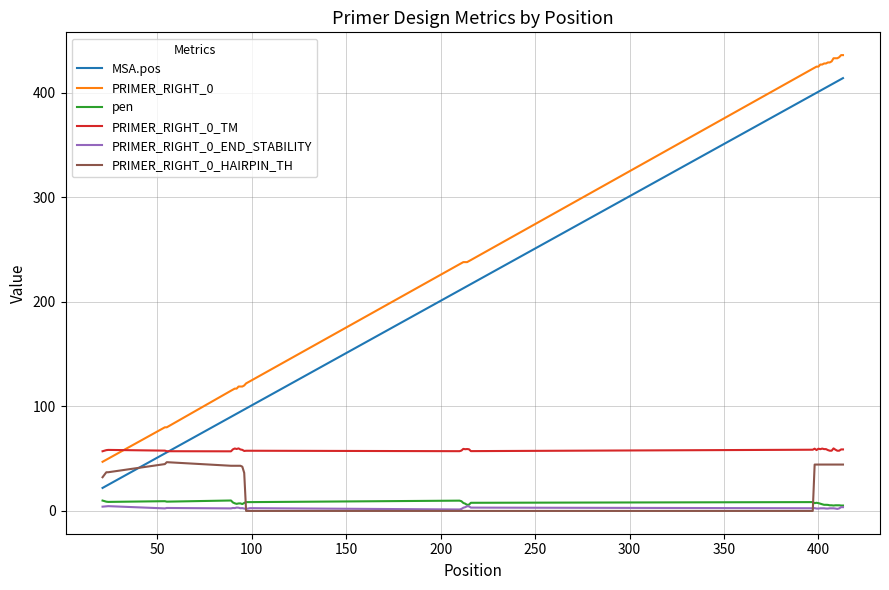

How many lines are shown in the chart?

6